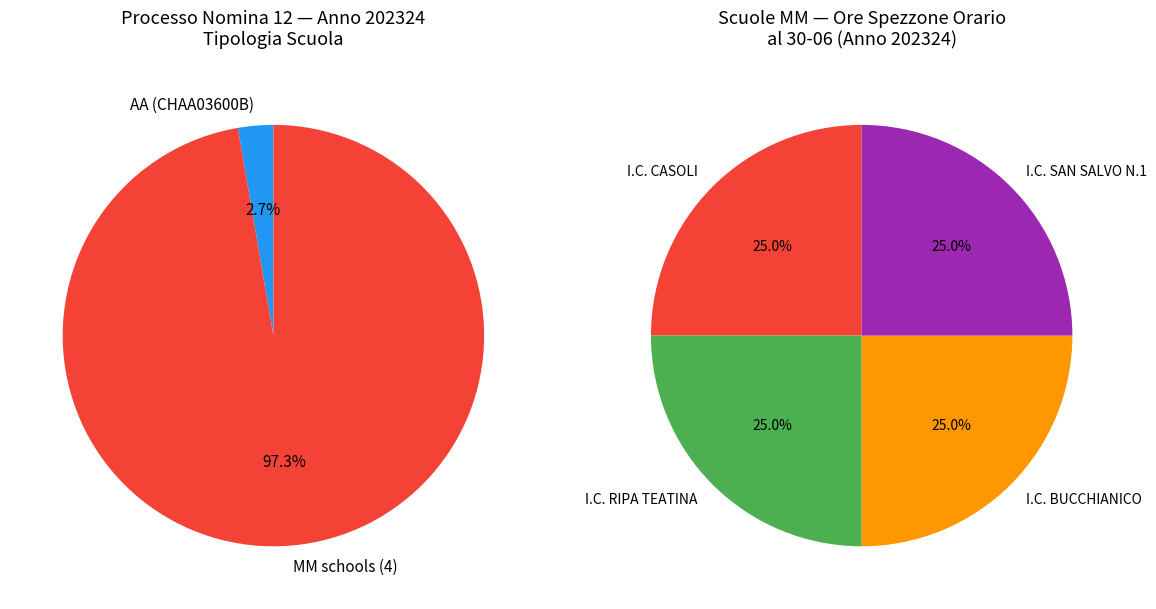

To the nearest percent, what portion does CHMM81901T represent?

25%